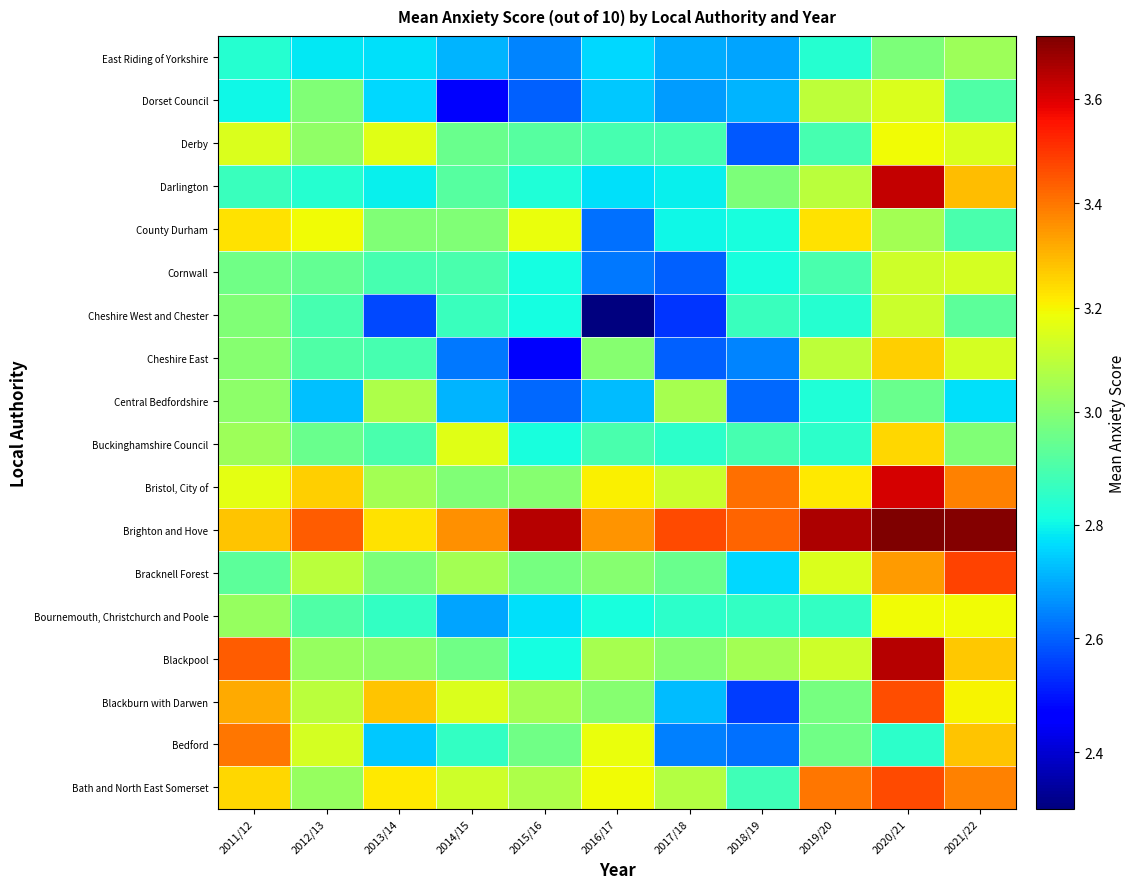

Which category has the highest value across all series?

2020/21